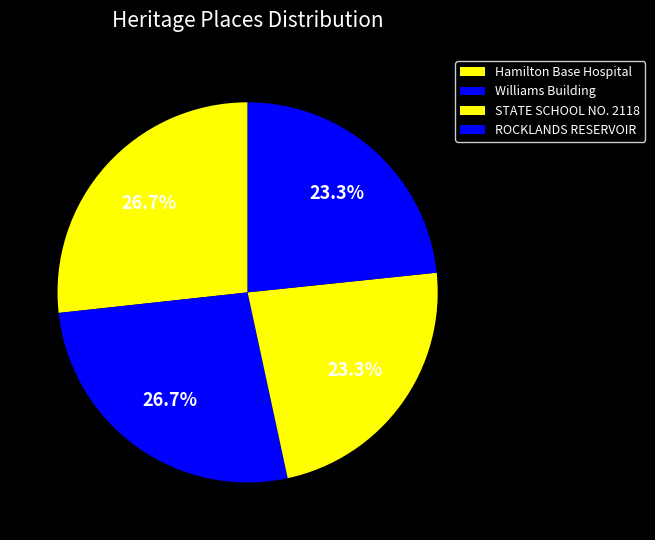

What is the change in value from Williams Building to ROCKLANDS RESERVOIR?

-3298